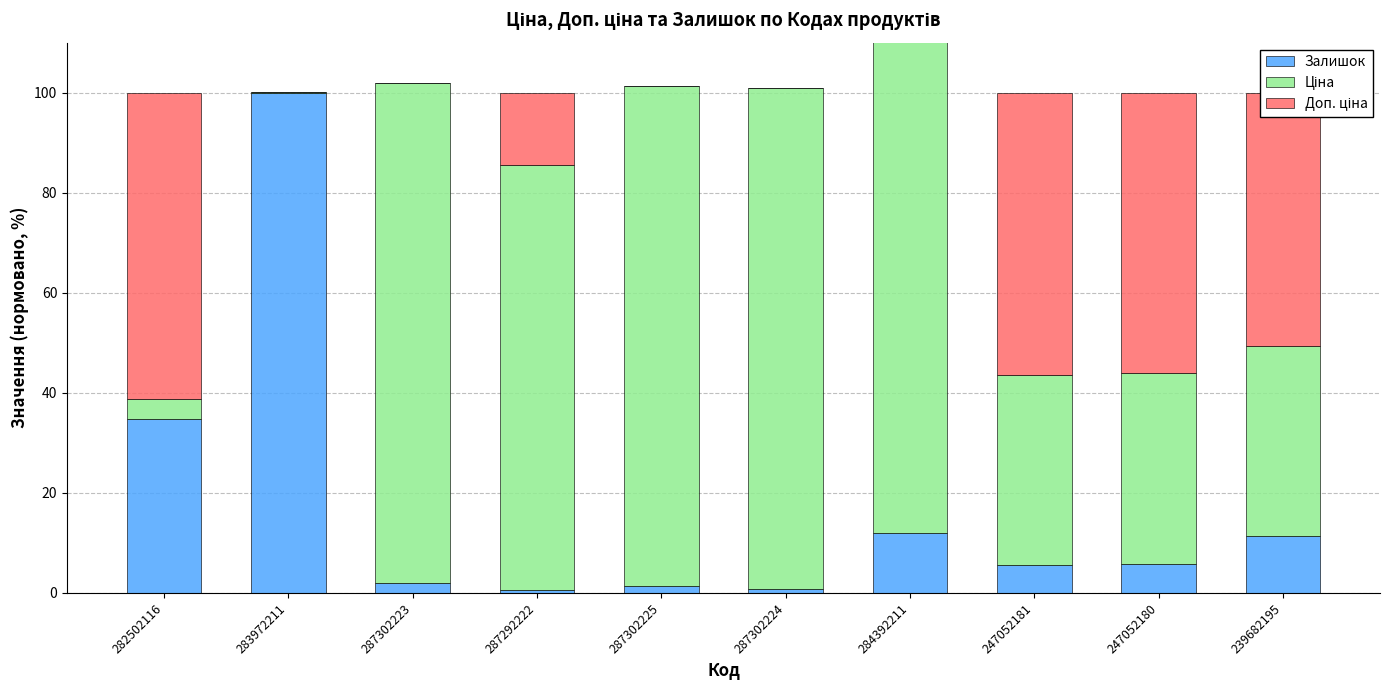

How many data points does each series have?

10